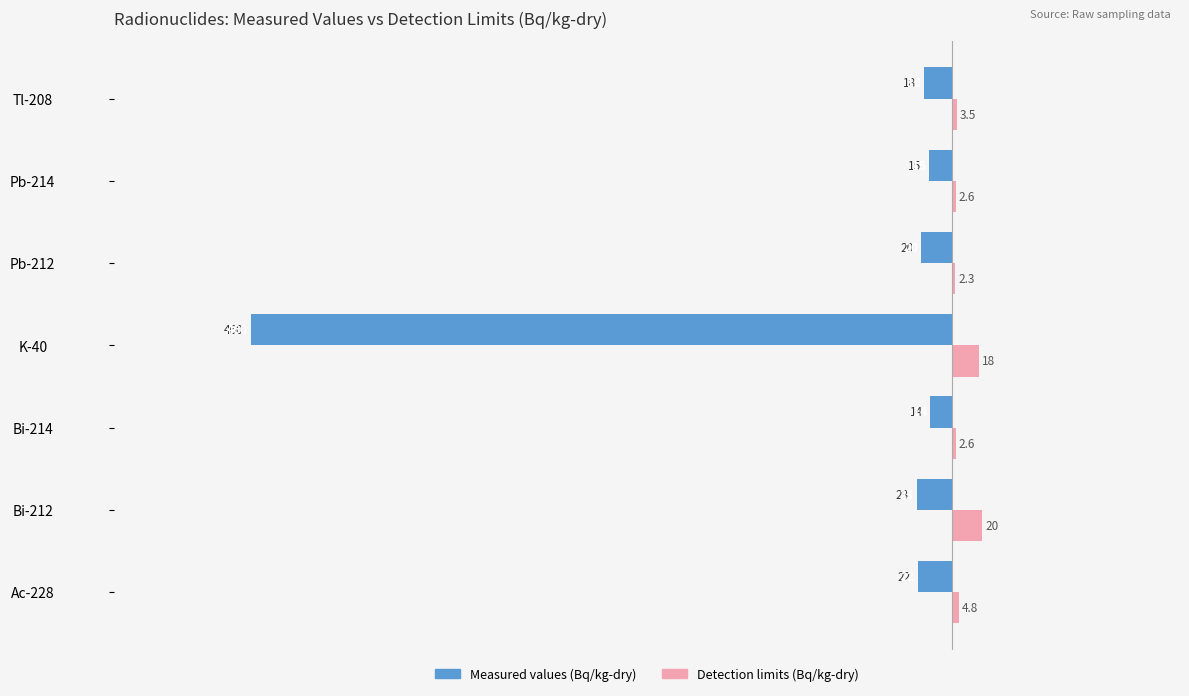

What is the approximate value of Measured values (Bq/kg-dry) at Ac-228?

-22.0